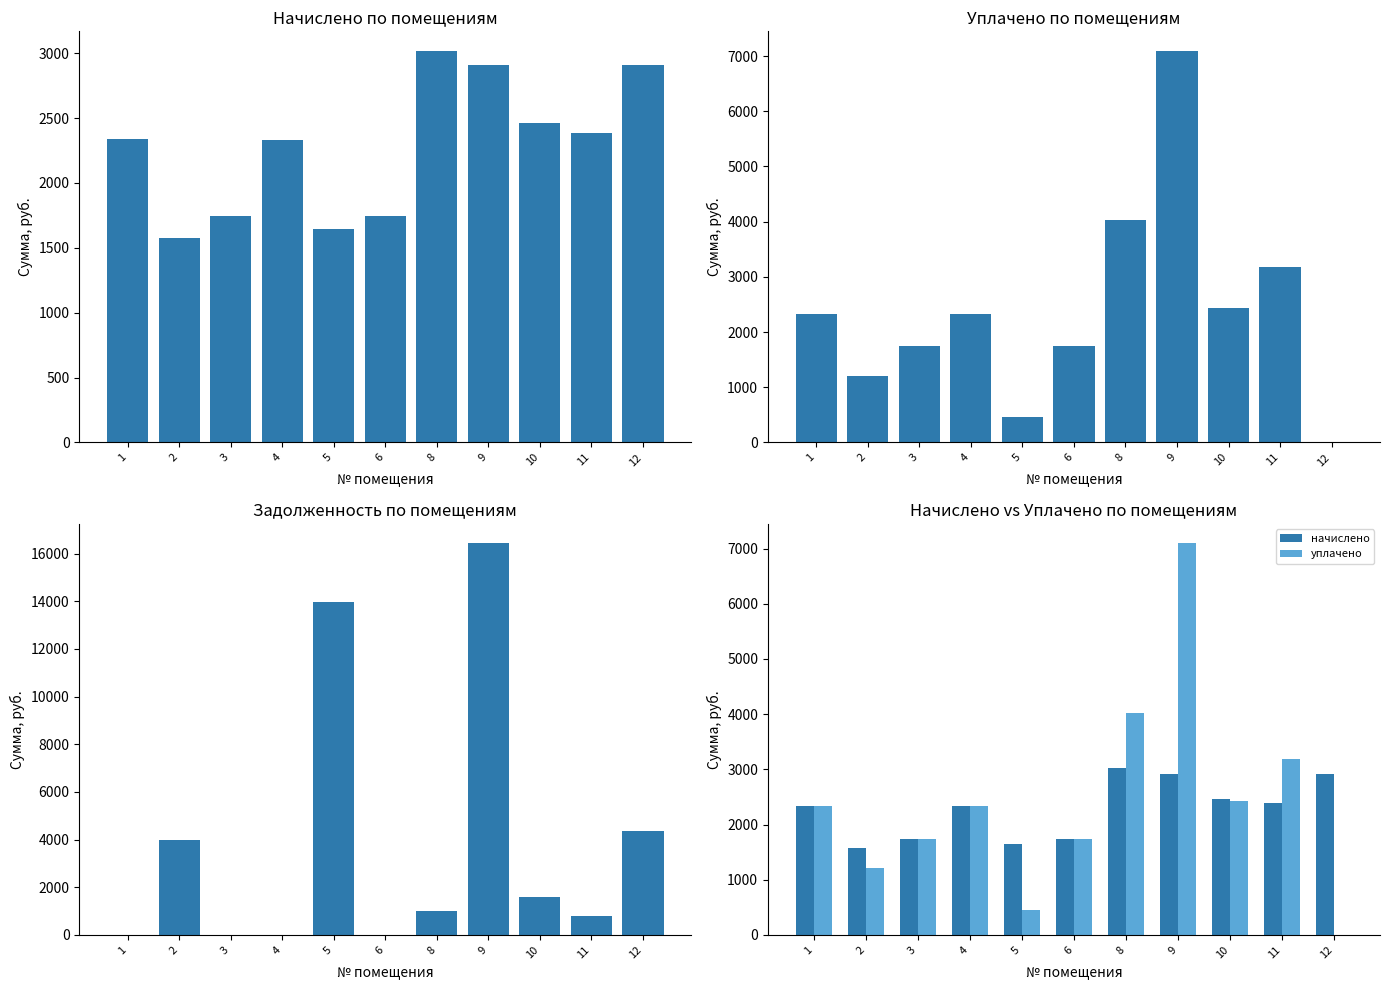

Count the number of categories in the chart.

11